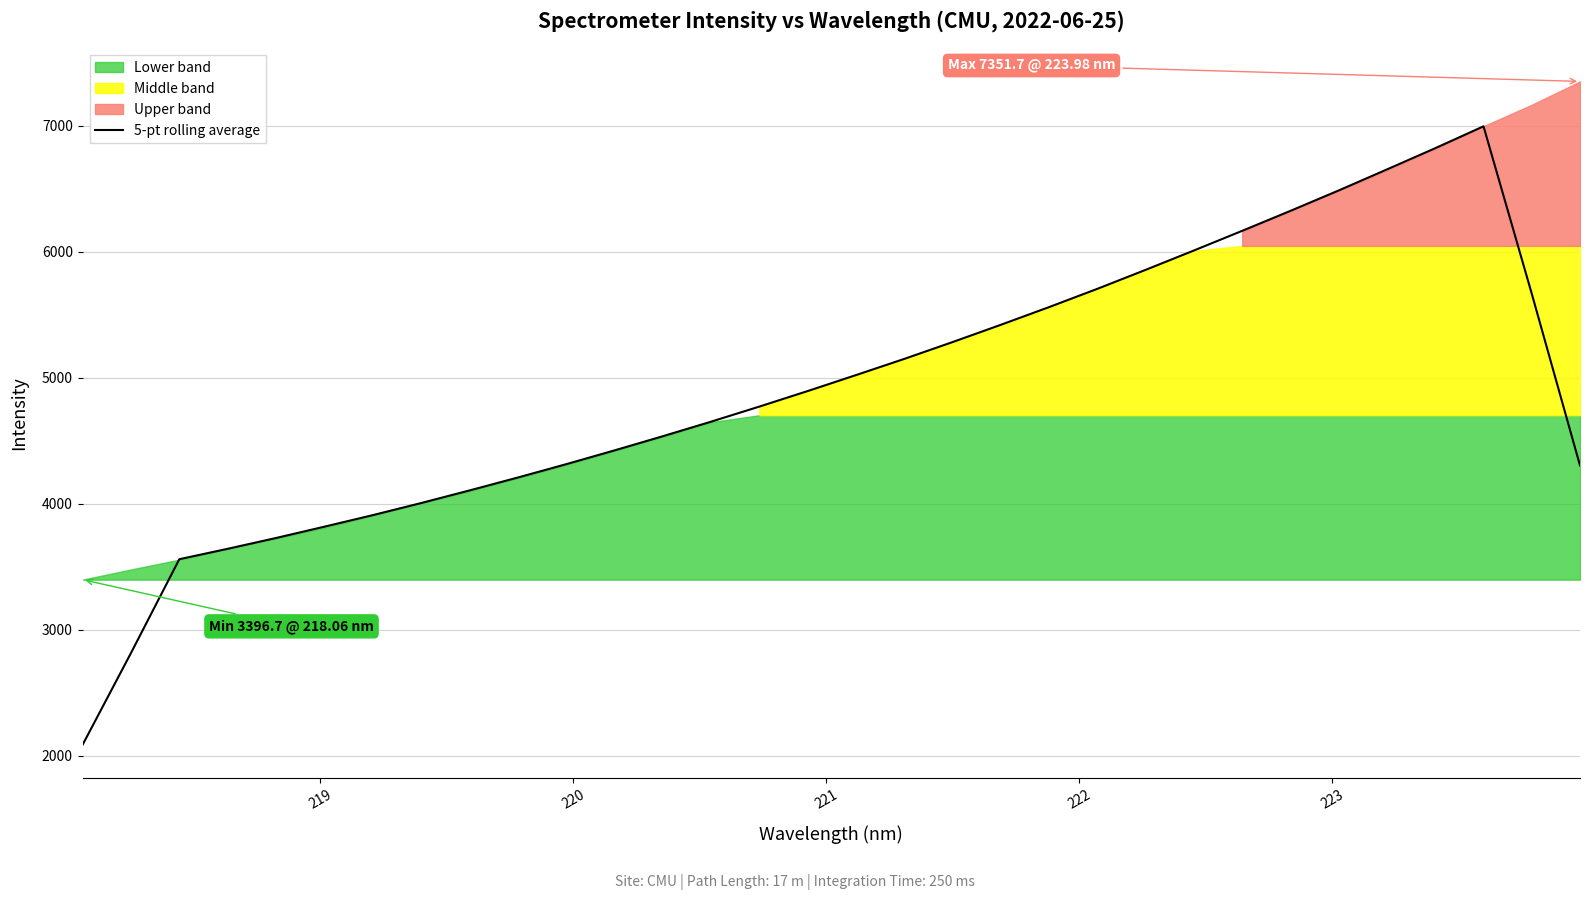

What is the minimum value for 5-pt rolling average?

2085.9